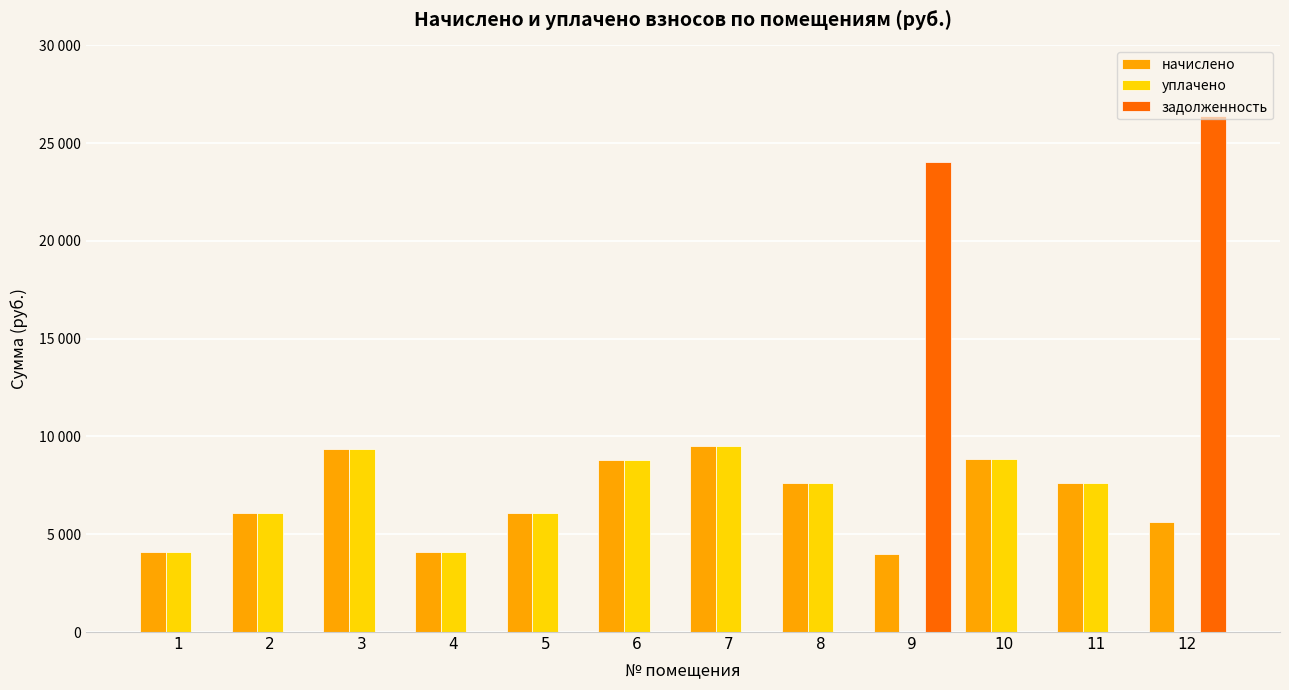

Is the value of начислено at 11 greater than the value of уплачено at 4?

Yes